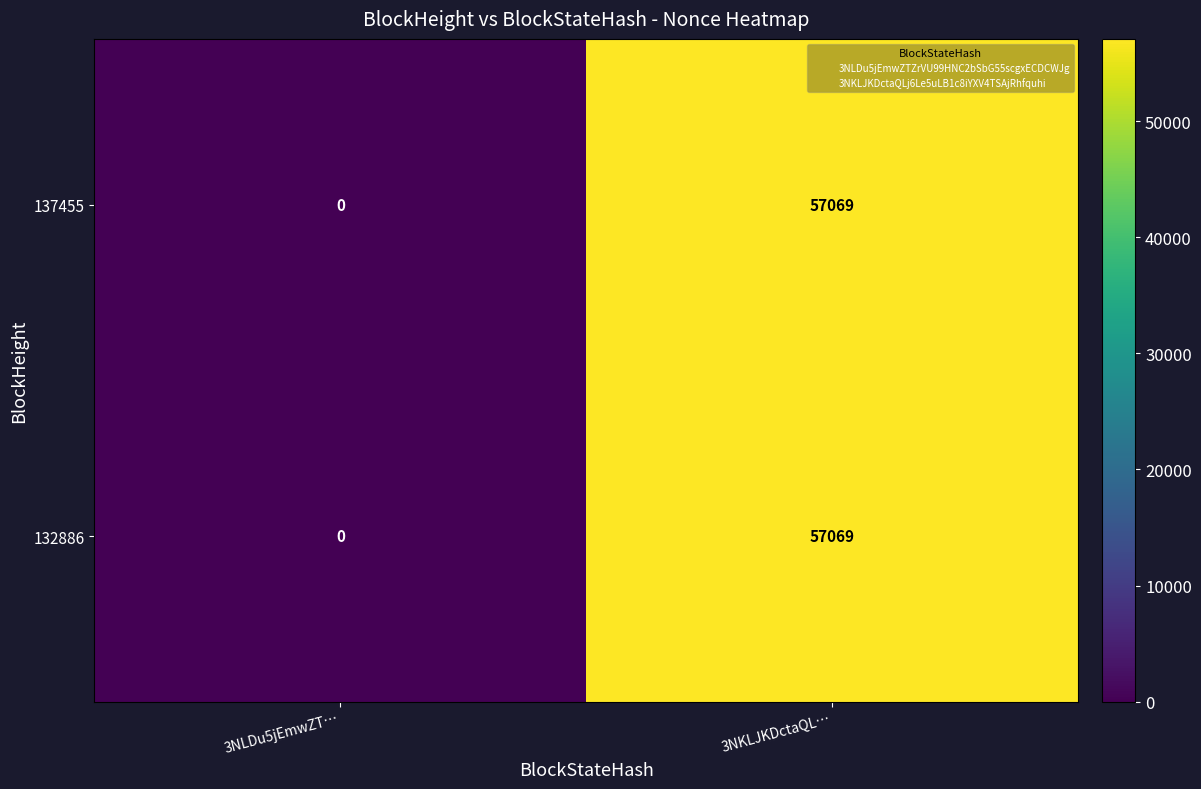

What is the difference between the 132886 values at 3NLDu5jEmwZT… and 3NKLJKDctaQL…?

57069